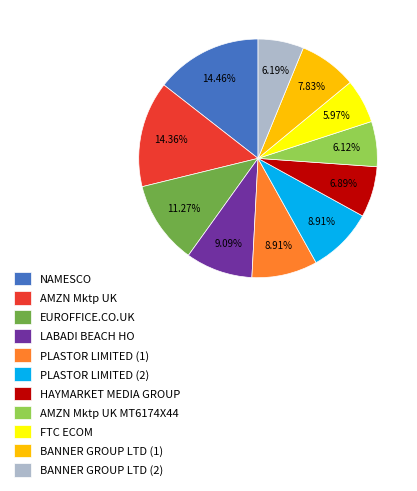

Do PLASTOR LIMITED (2) and HAYMARKET MEDIA GROUP together represent more than half of the pie?

No